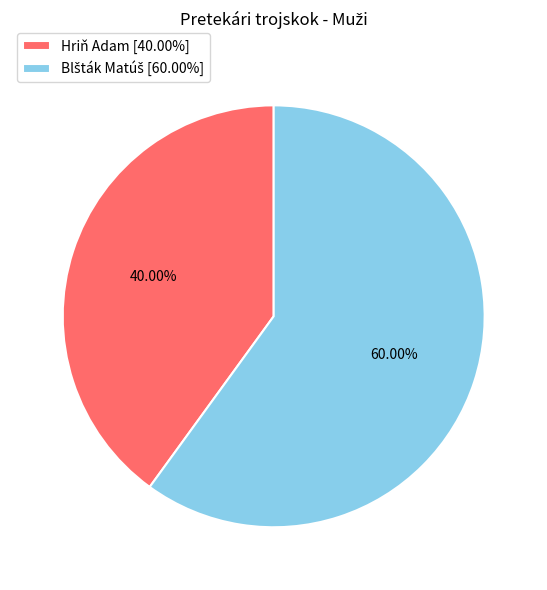

How many segments does this pie chart have?

2